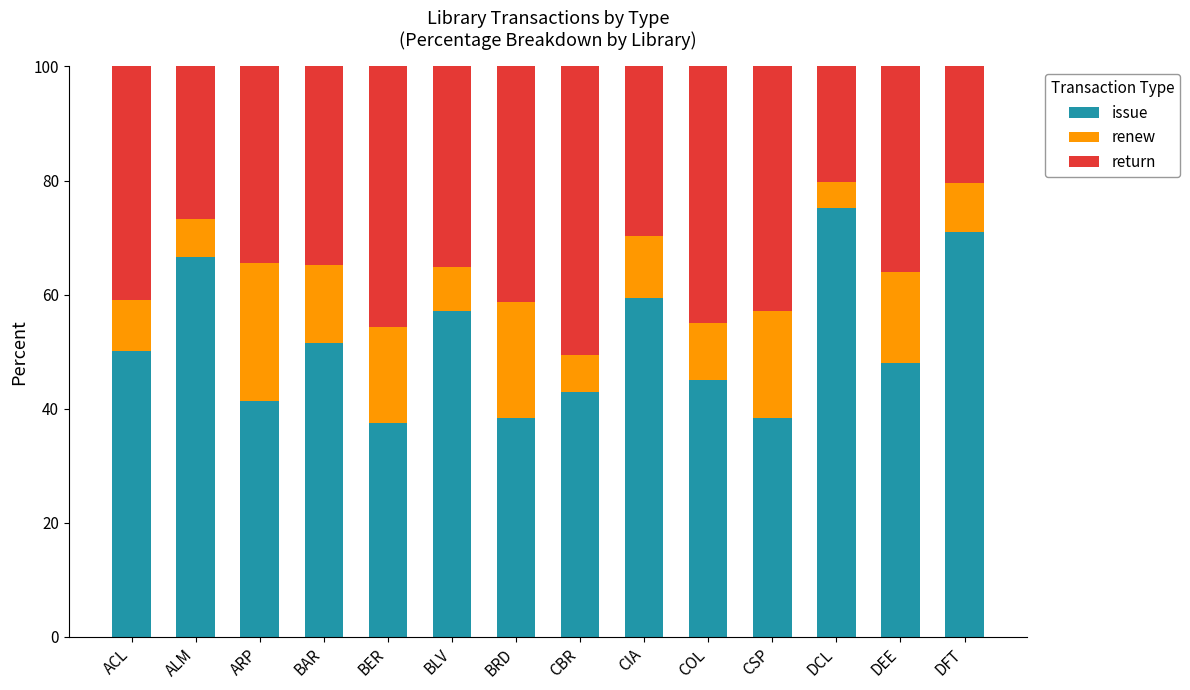

What is the maximum value for issue?

75.2